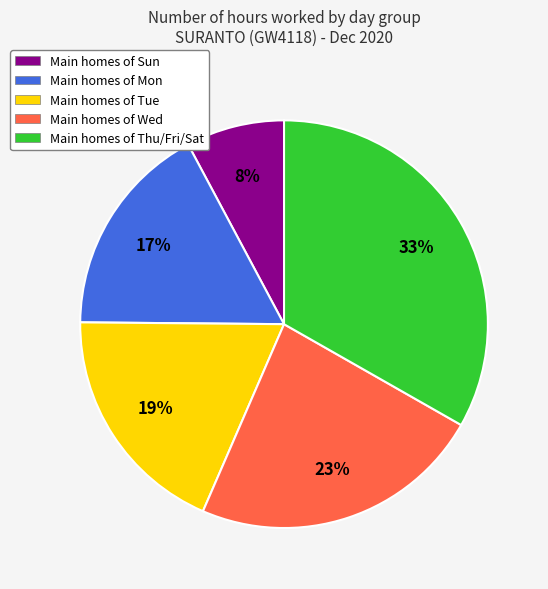

What is the largest slice in the pie chart?

Main homes of Thu/Fri/Sat